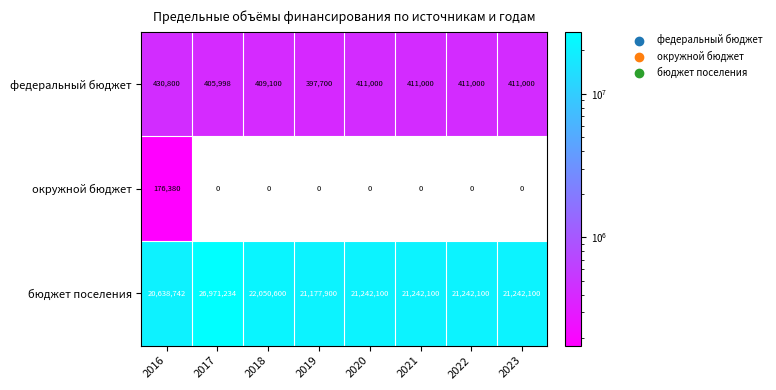

Which series has the largest total across all categories?

бюджет поселения